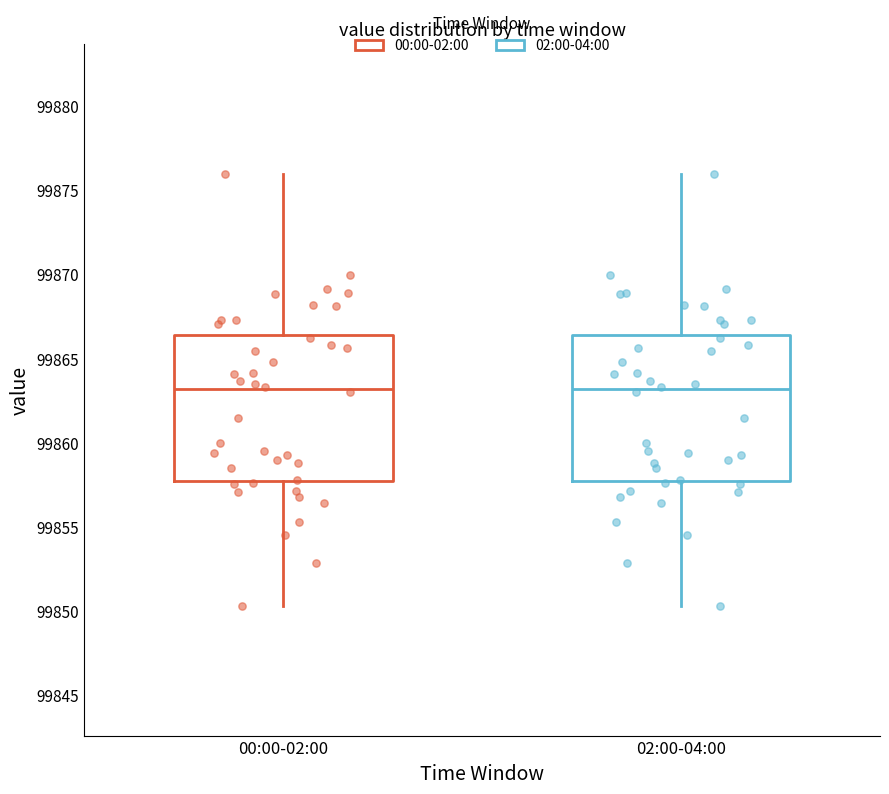

Where does the median line of the box for 00:00-02:00 sit on the y-axis? The values are not printed on the chart, so give them approximately, as read against the axis.

99863.0